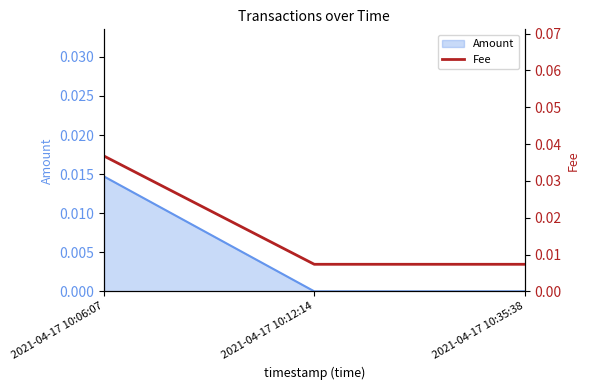

What is the label of the 2nd point from the right?

2021-04-17 10:12:14